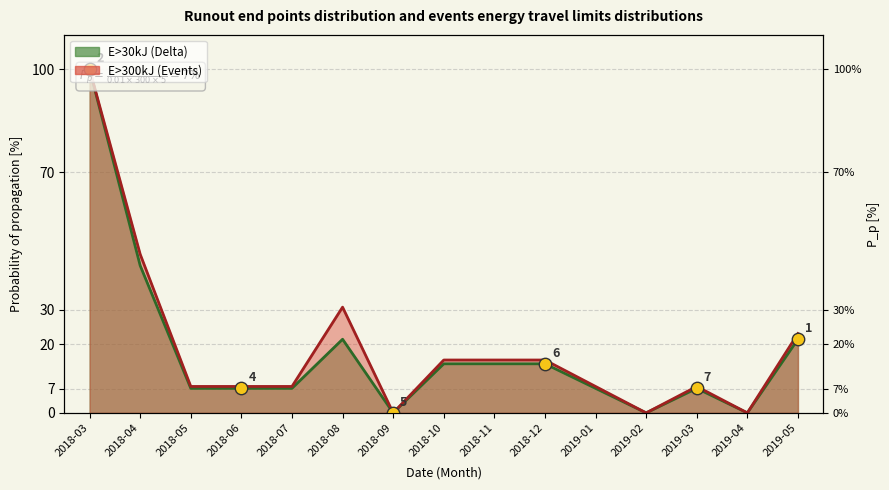

What are all the series names shown in the legend?

Events, Delta